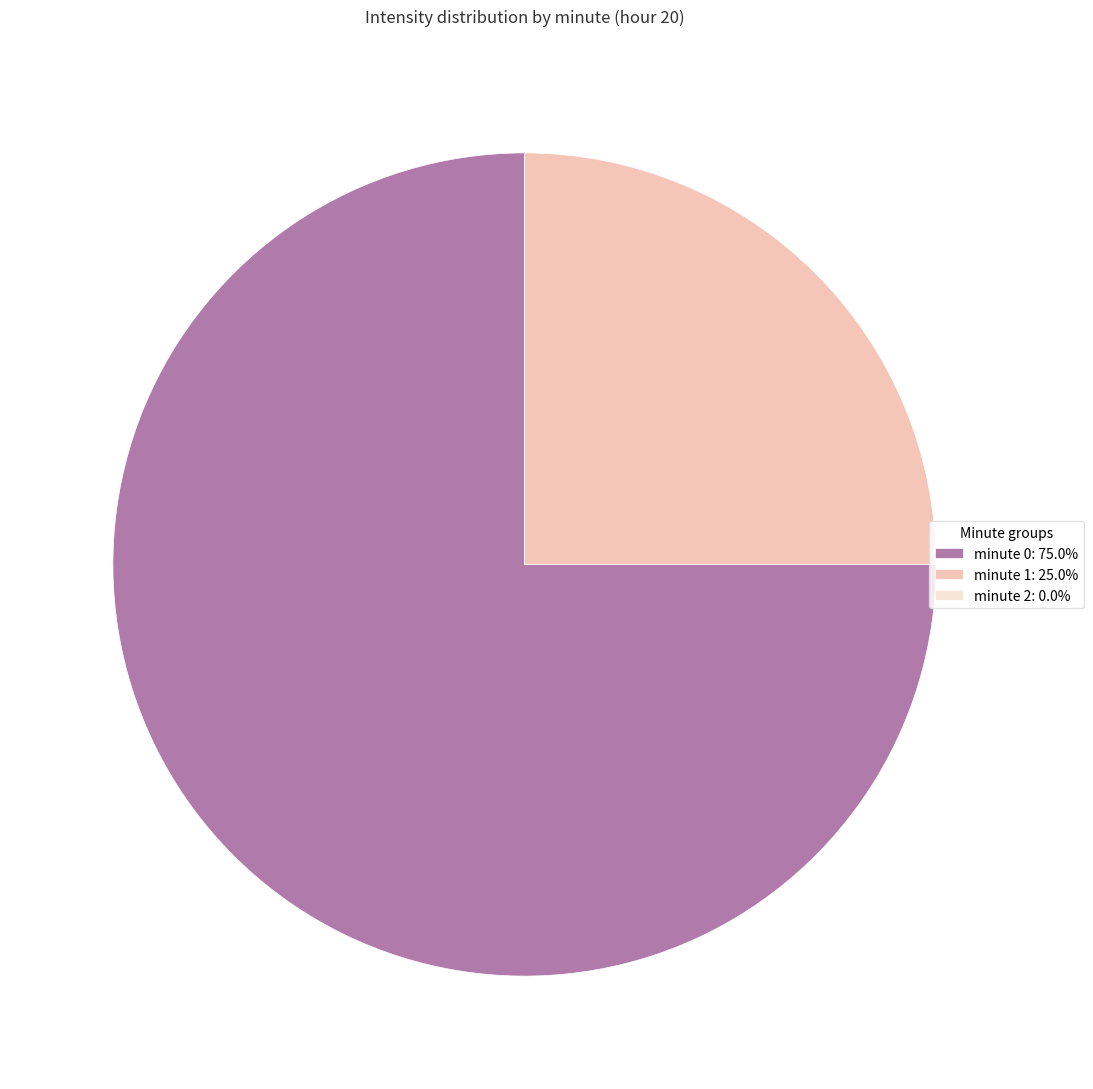

What is the largest slice in the pie chart?

minute 0